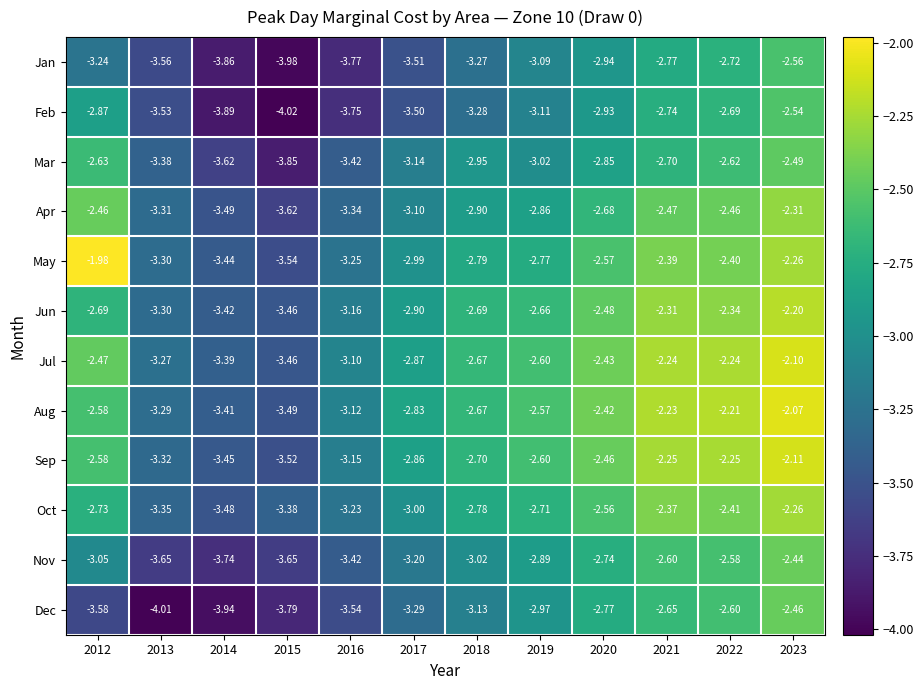

Between 2014 and 2019, which series saw the biggest shift?

Dec